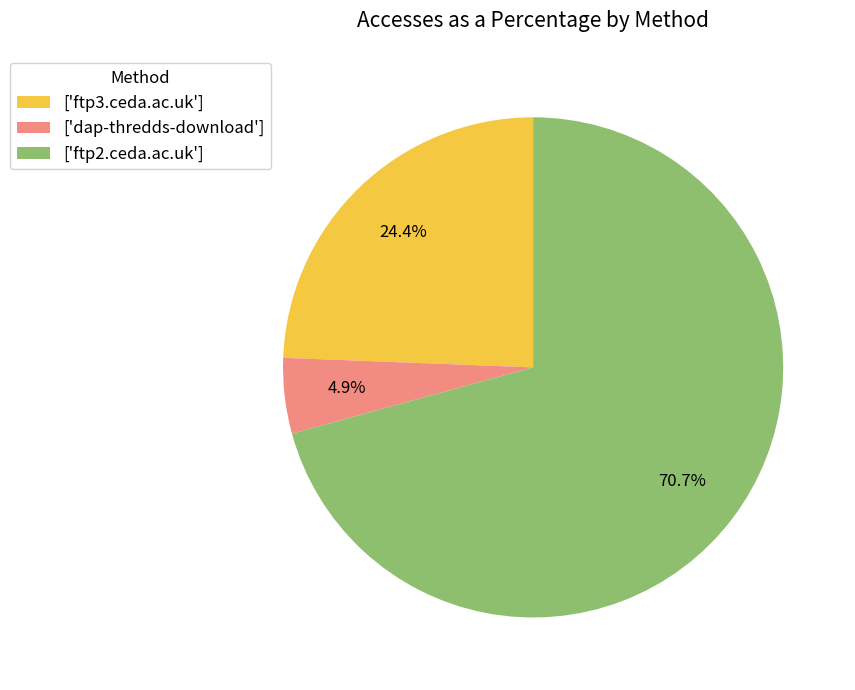

Do ['ftp3.ceda.ac.uk'] and ['ftp2.ceda.ac.uk'] together represent more than half of the pie?

Yes